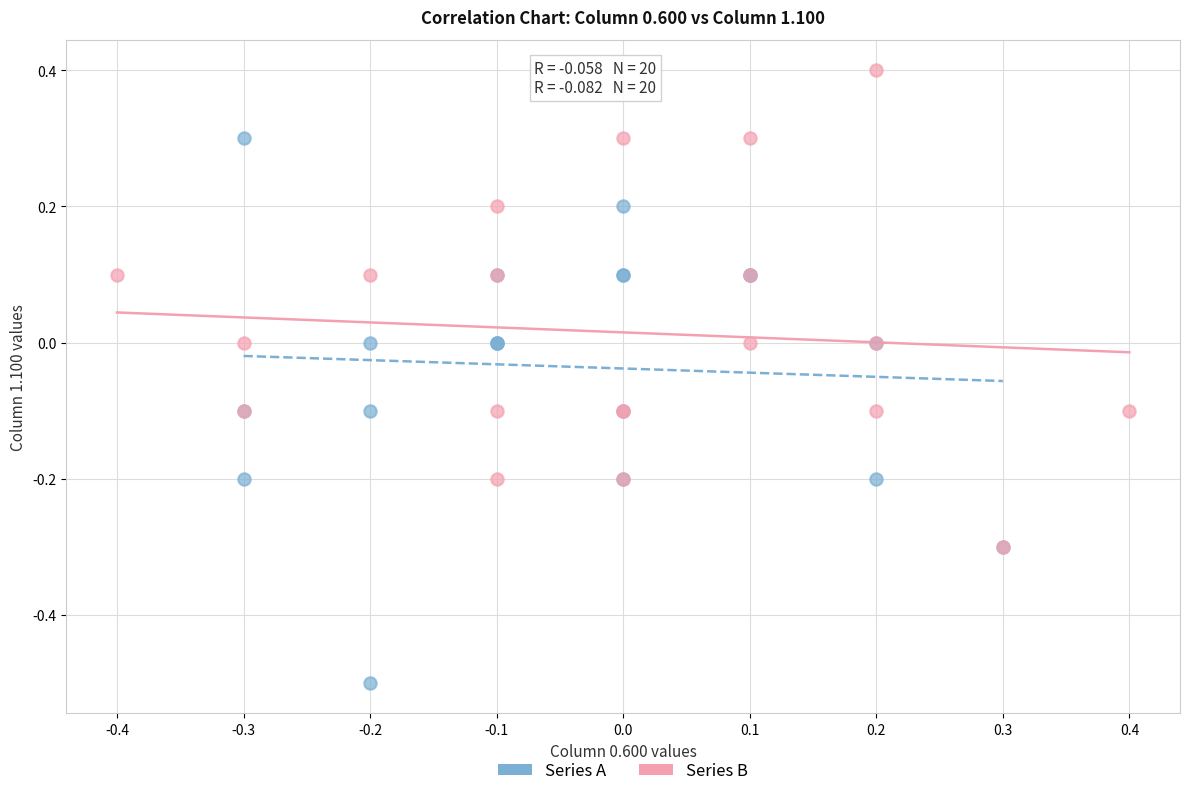

Which series contains the lowest Y value?

Series A